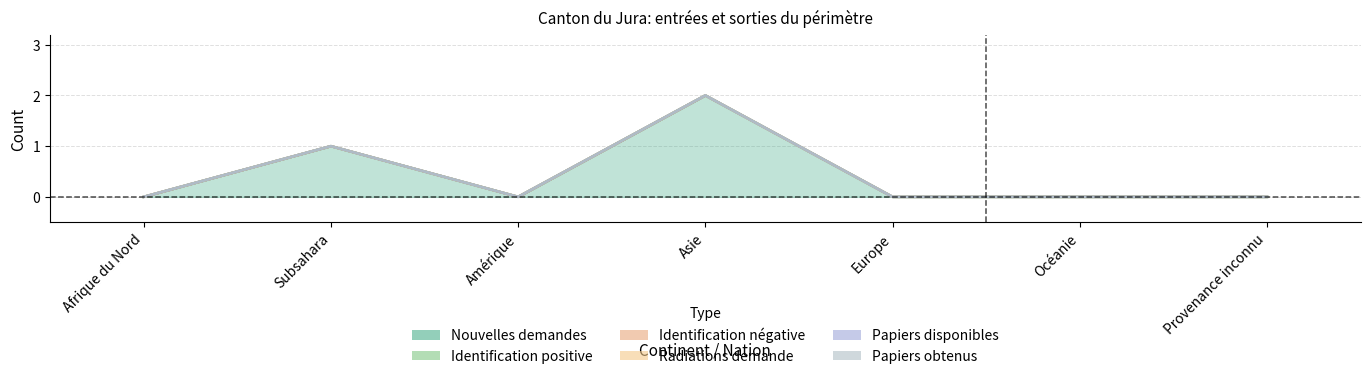

What is the difference between the highest and lowest values at Asie?

2